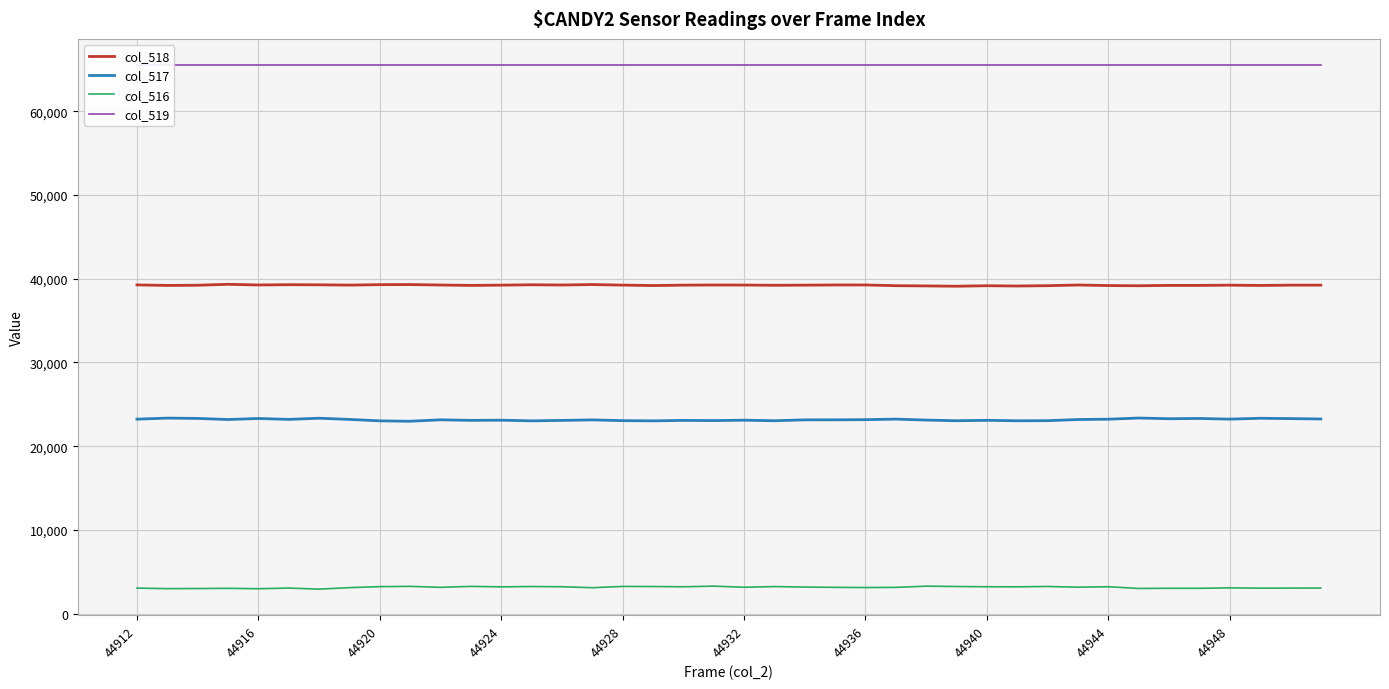

At 19, list the series in order from smallest to largest.

col_516, col_517, col_518, col_519